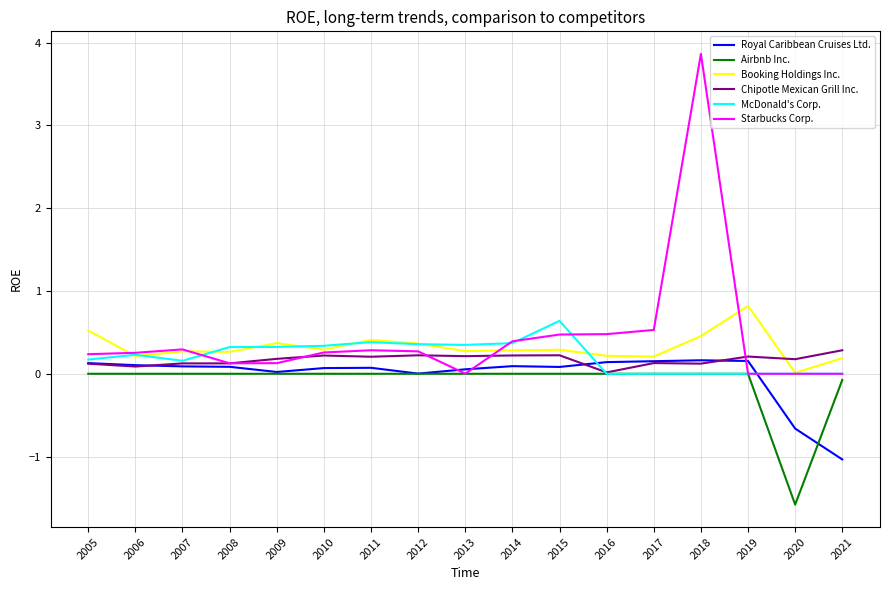

What is the sum of all Booking Holdings Inc. values?

5.5